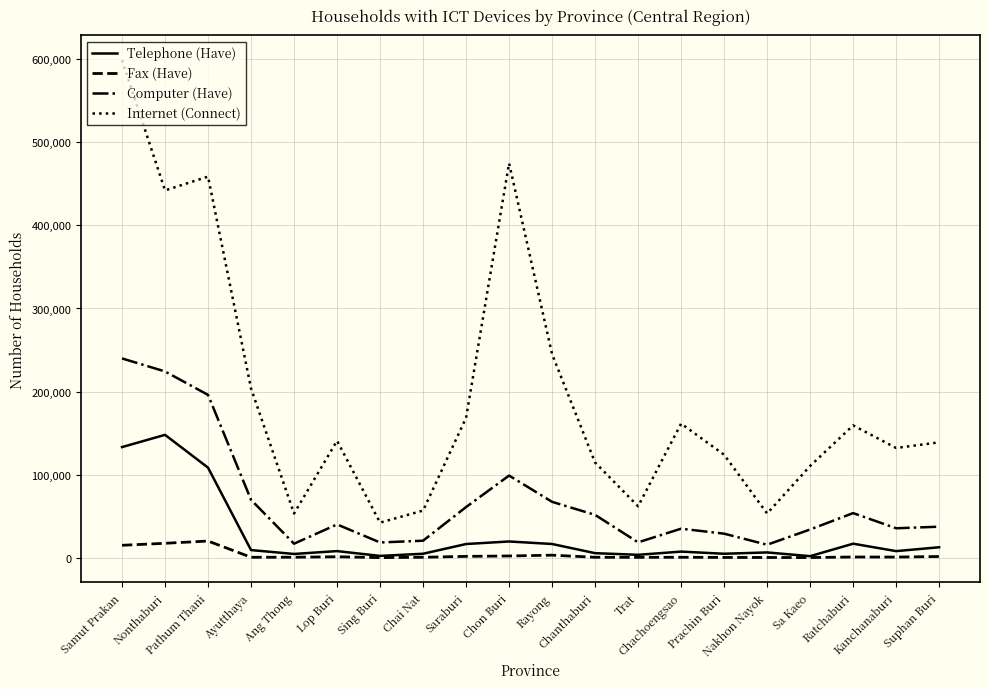

What value does the Fax (Have) series have at Prachin Buri, to the nearest 50?

200